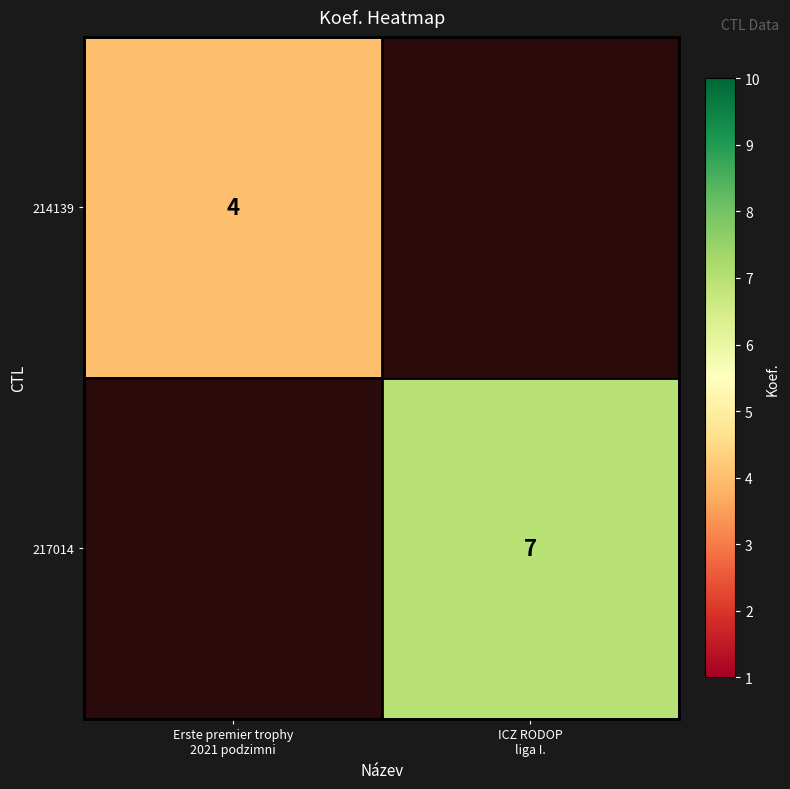

Which series has the largest total across all categories?

217014